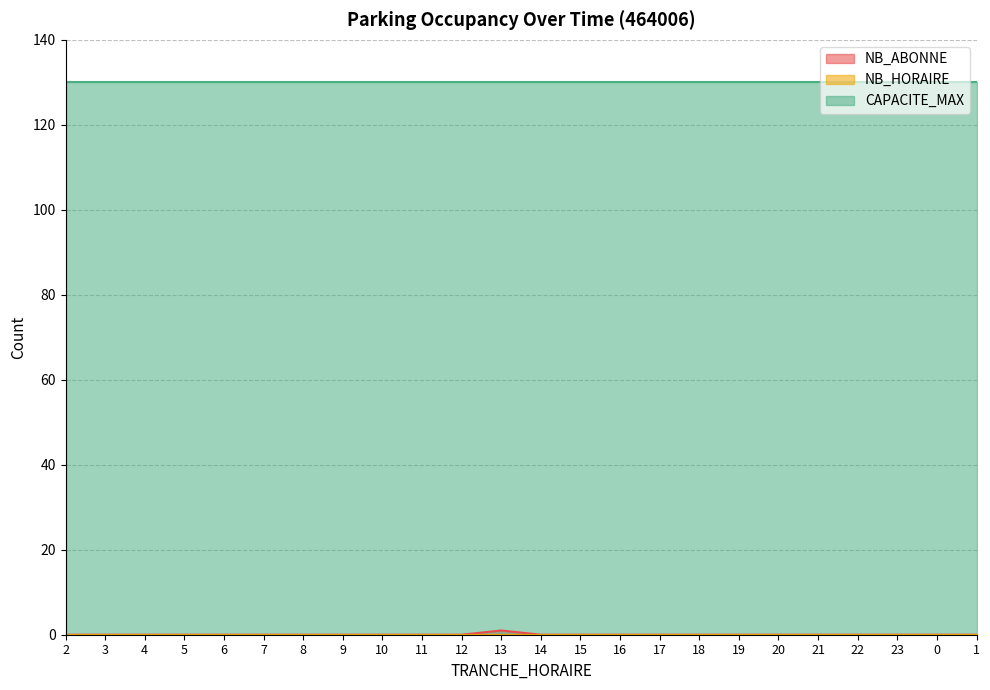

What is the label of the 18th point from the left?

19